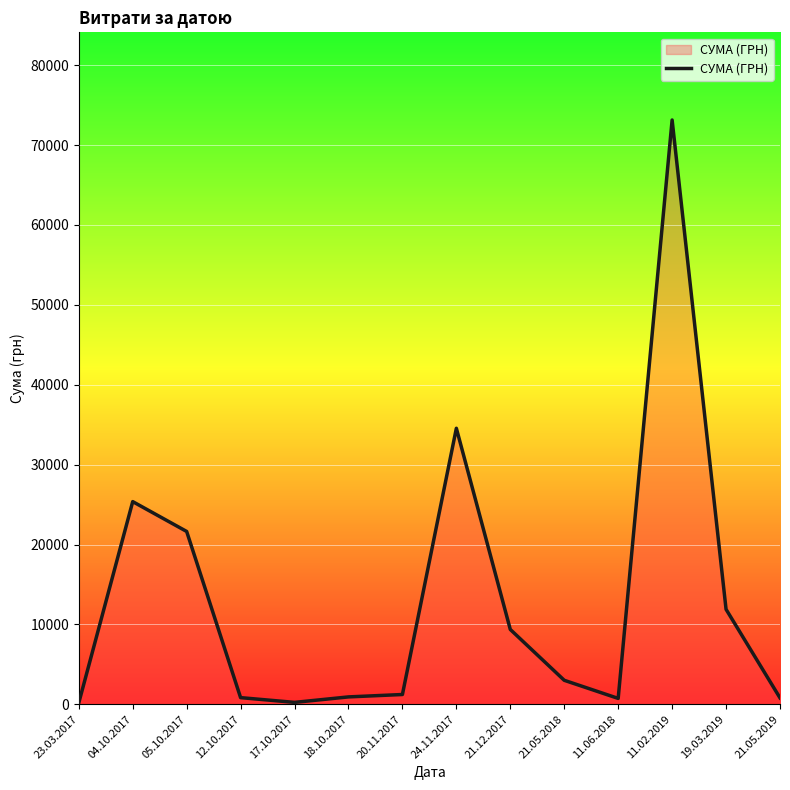

Which has a higher value, 19.03.2019 or 20.11.2017?

19.03.2019